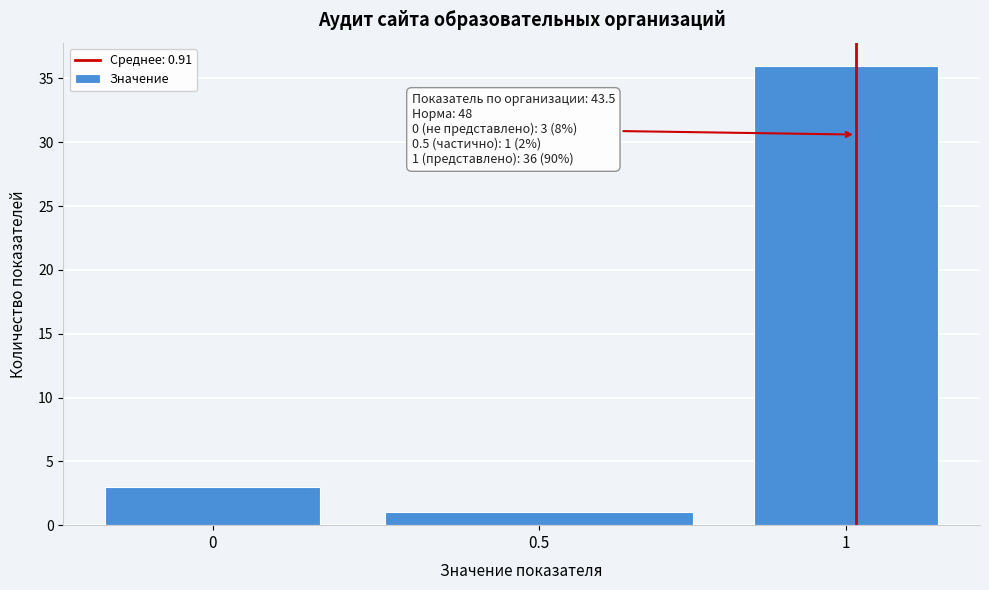

Reading left to right, extract all data points from this chart.

0=3	0.5=1	1=36